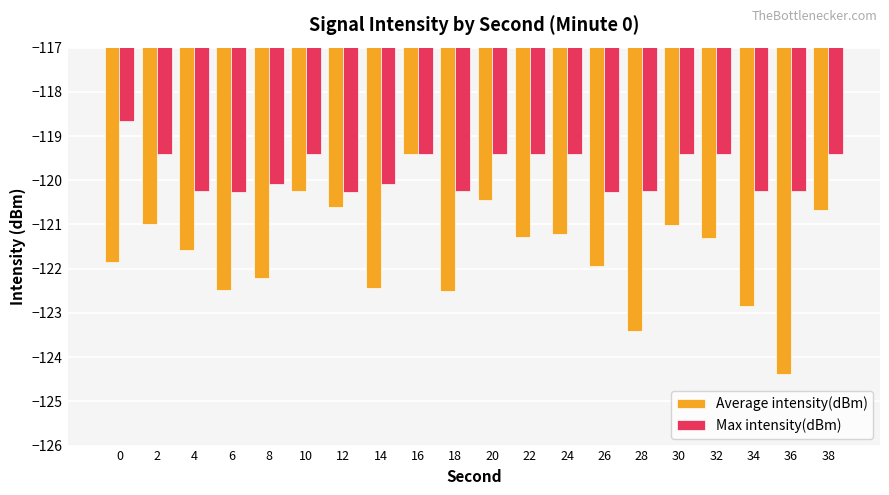

How many groups of bars are there?

20